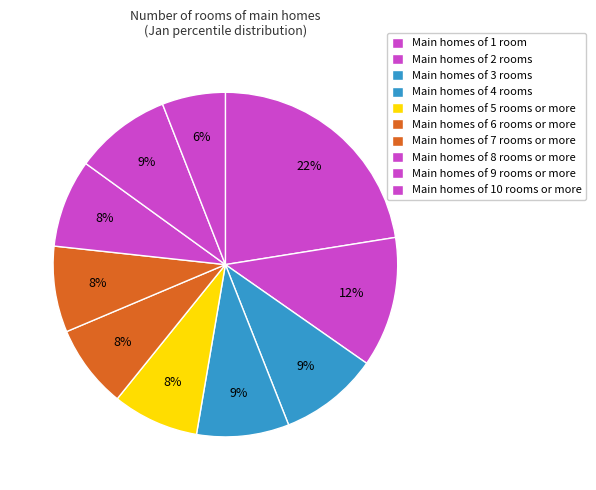

Does any single category account for the majority?

No